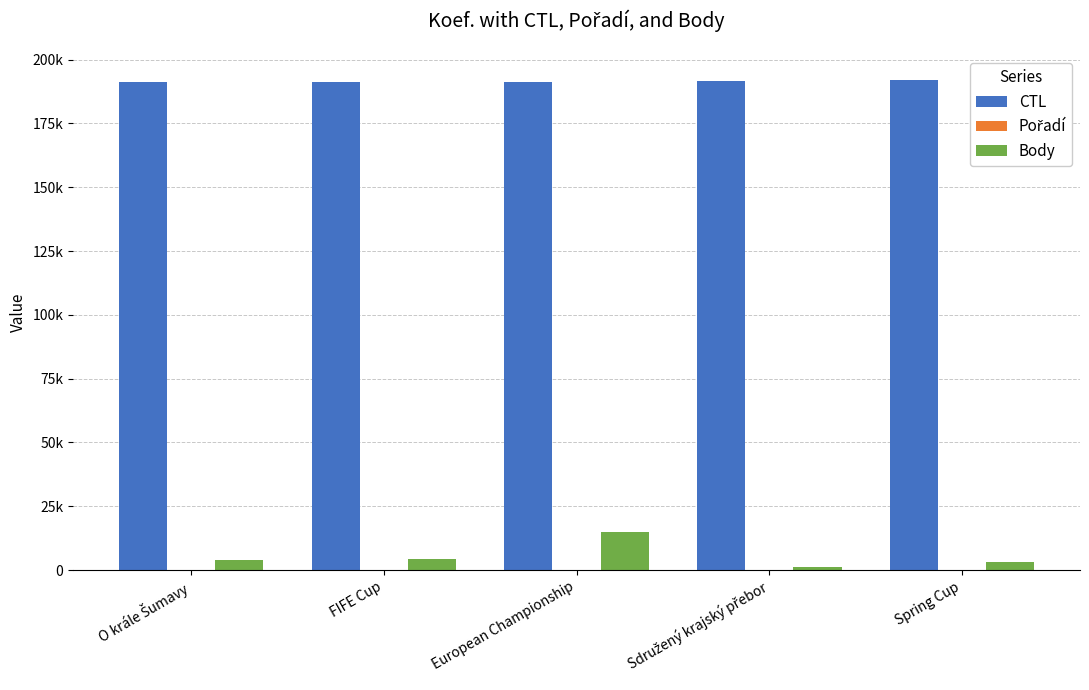

What position from the left is FIFE Cup?

2